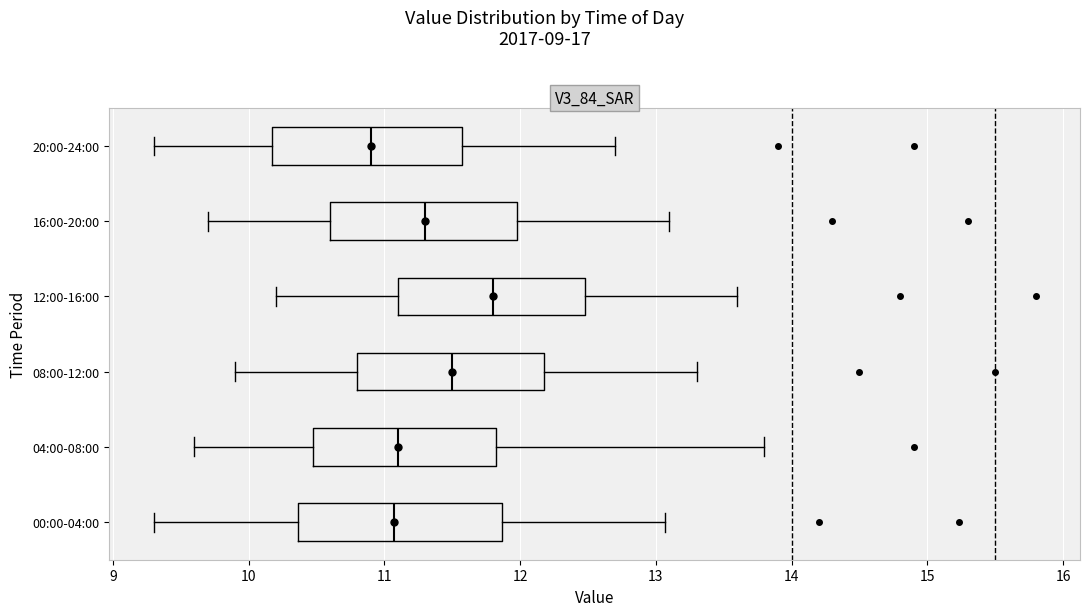

Reading bottom to top, transcribe this box plot: for each box, give where its median line is, the range the box spans, and where its two whiskers end, as read against the x-axis. The values are not printed on the chart, so give them approximately, as read against the axis.

00:00-04:00: median 11.1, box 10.4 to 11.9, whiskers 9.3 to 13.1
04:00-08:00: median 11.1, box 10.5 to 11.8, whiskers 9.6 to 13.8
08:00-12:00: median 11.5, box 10.8 to 12.2, whiskers 9.9 to 13.3
12:00-16:00: median 11.8, box 11.1 to 12.5, whiskers 10.2 to 13.6
16:00-20:00: median 11.3, box 10.6 to 12.0, whiskers 9.7 to 13.1
20:00-24:00: median 10.9, box 10.2 to 11.6, whiskers 9.3 to 12.7